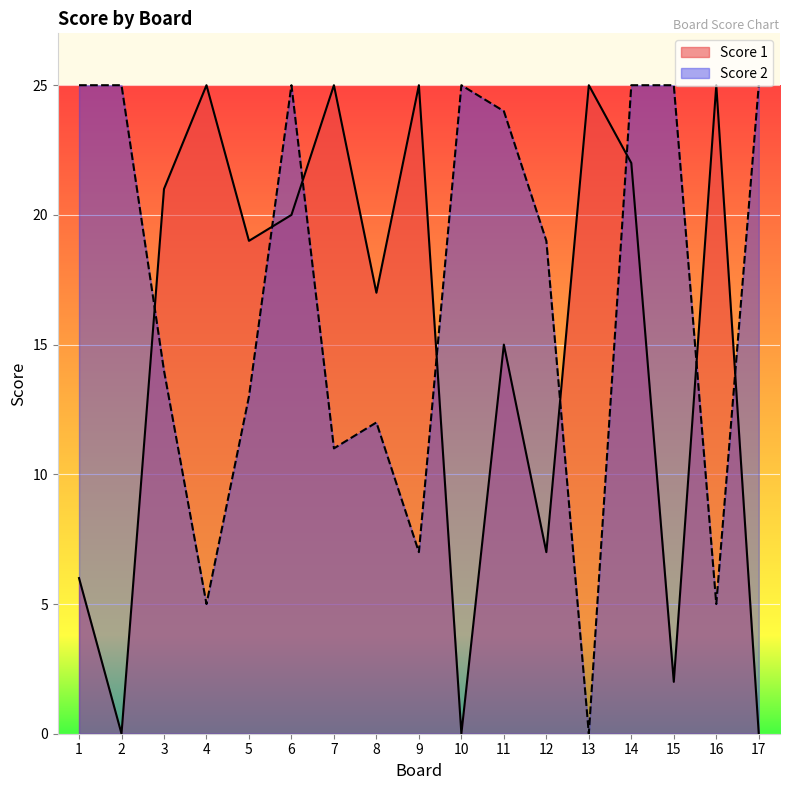

List the series in order of their peak value, lowest first.

Score 1, Score 2